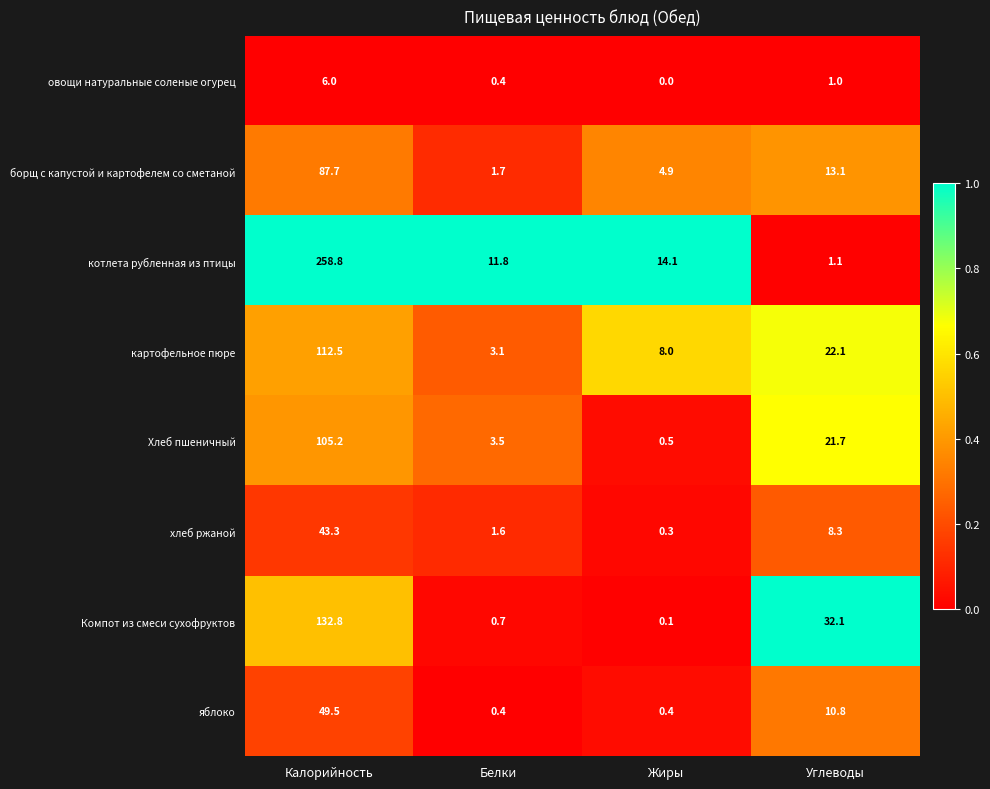

What is the difference between the highest and lowest values at Углеводы?

31.1